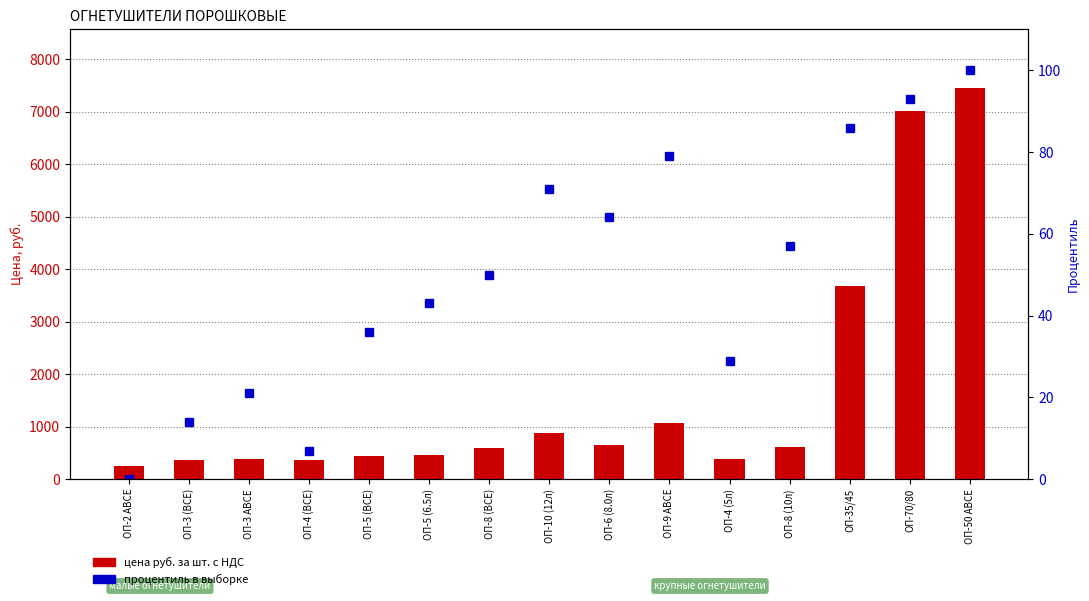

Reading right to left, what are all the values shown in this chart?

цена руб. за шт. с НДС: 7456	7024	3678	615	393	1077	646	891	603	466	440	363	383	365	252
процентиль в выборке: 100	93	86	57	29	79	64	71	50	43	36	7	21	14	0